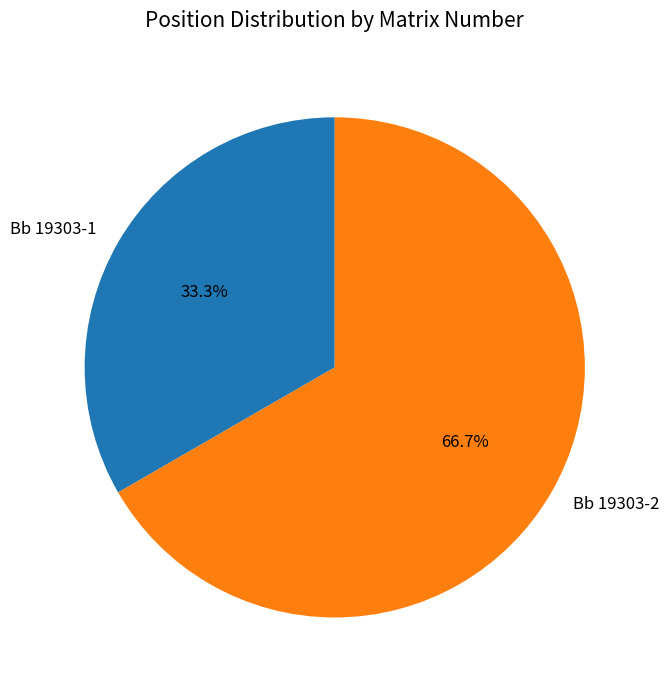

Approximately how many times larger is the value at Bb 19303-2 compared to Bb 19303-1?

2.0